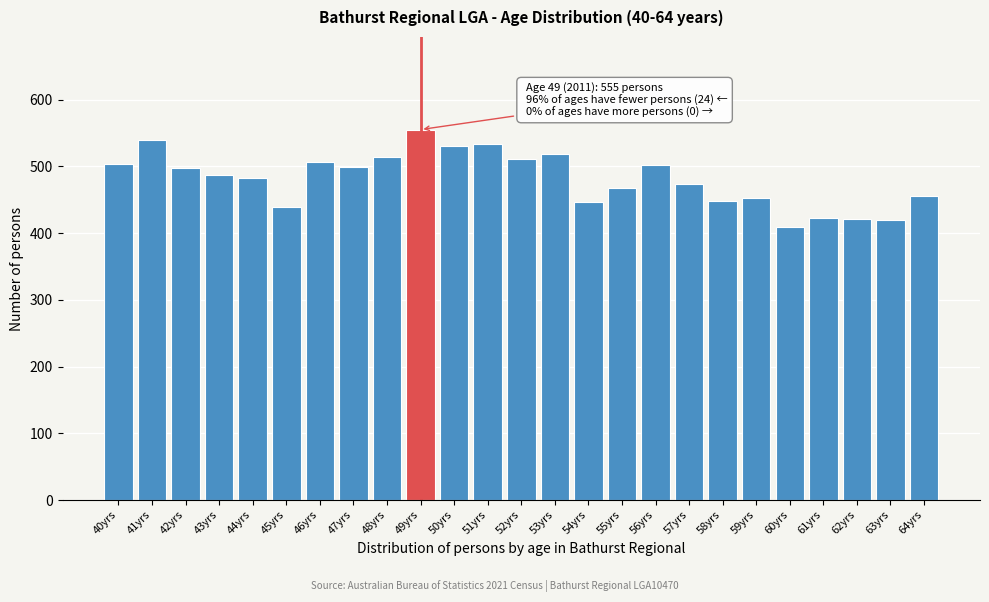

Read the value at 57yrs, to the nearest 10.

470